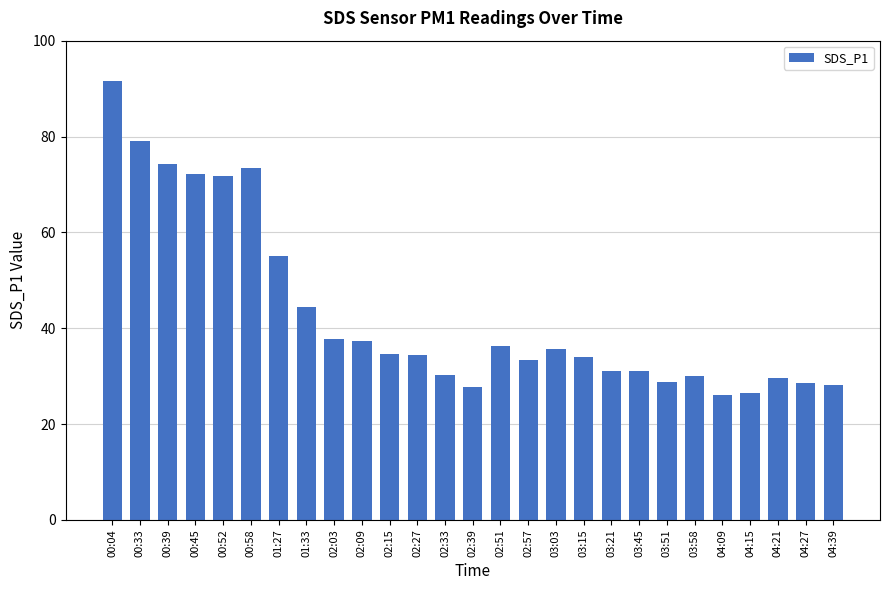

What is the difference between the values at 02:39 and 02:27?

6.8